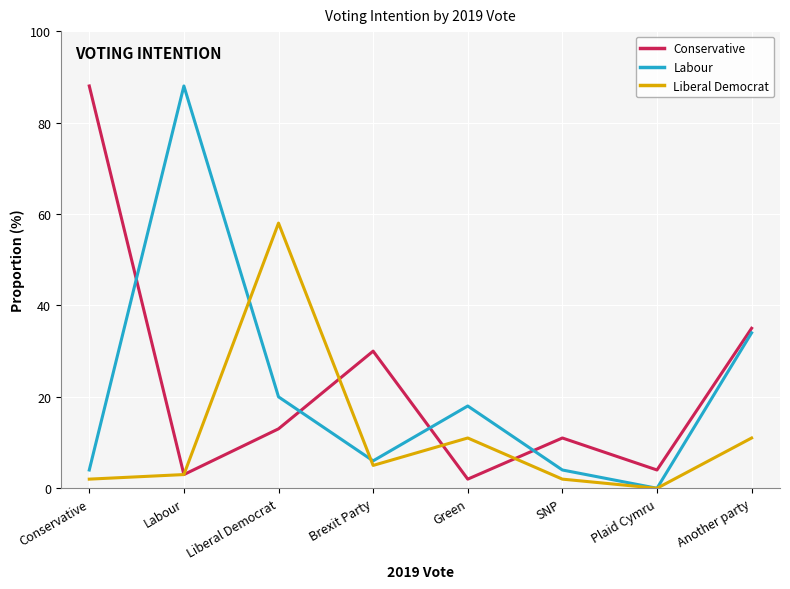

Which series has the largest range (max minus min)?

Labour